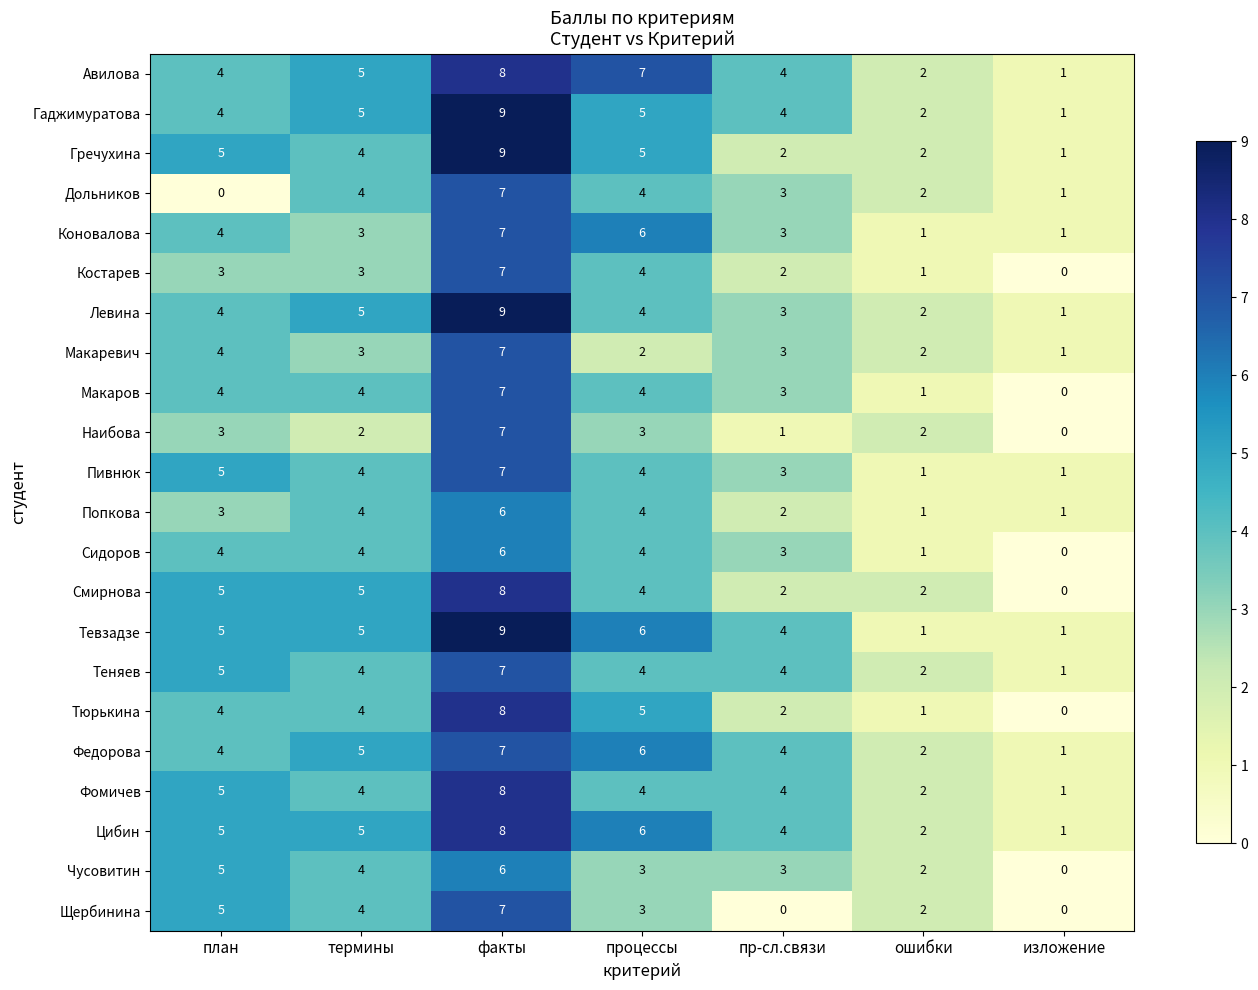

What is the total value across all series at ошибки?

36